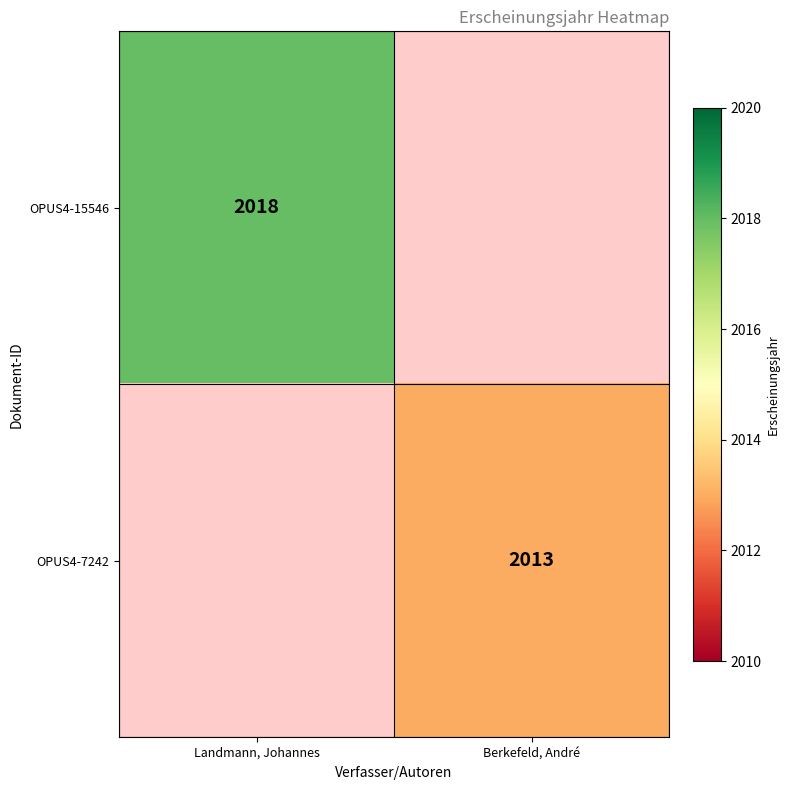

At how many categories does at least one series exceed 2017?

1